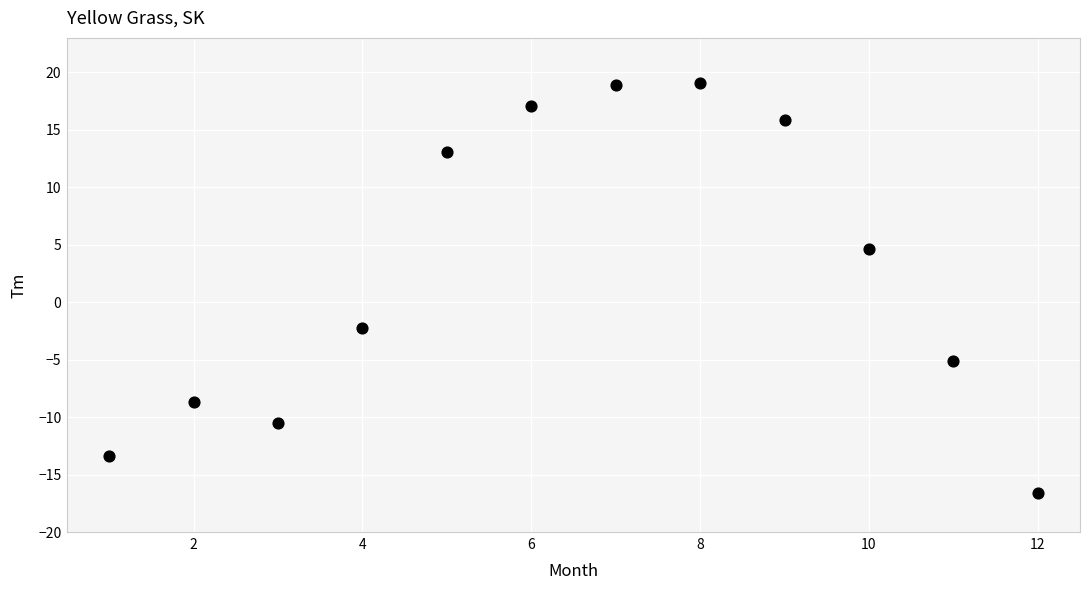

What is the range of X values (max minus min)?

11.0